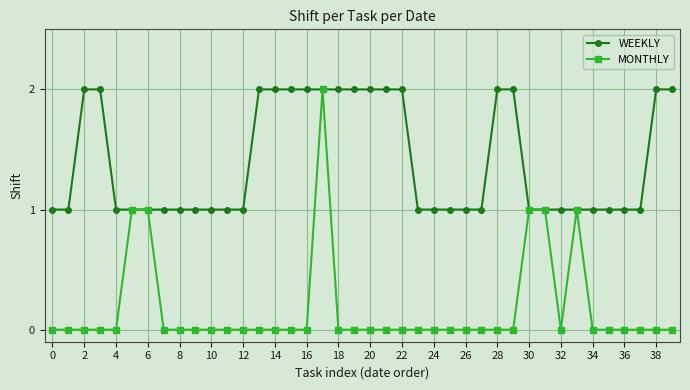

Reading left to right, transcribe all the data shown in this chart.

WEEKLY: 1	1	2	2	1	1	1	1	1	1	1	1	1	2	2	2	2	2	2	2	2	2	2	1	1	1	1	1	2	2	1	1	1	1	1	1	1	1	2	2
MONTHLY: 0	0	0	0	0	1	1	0	0	0	0	0	0	0	0	0	0	2	0	0	0	0	0	0	0	0	0	0	0	0	1	1	0	1	0	0	0	0	0	0